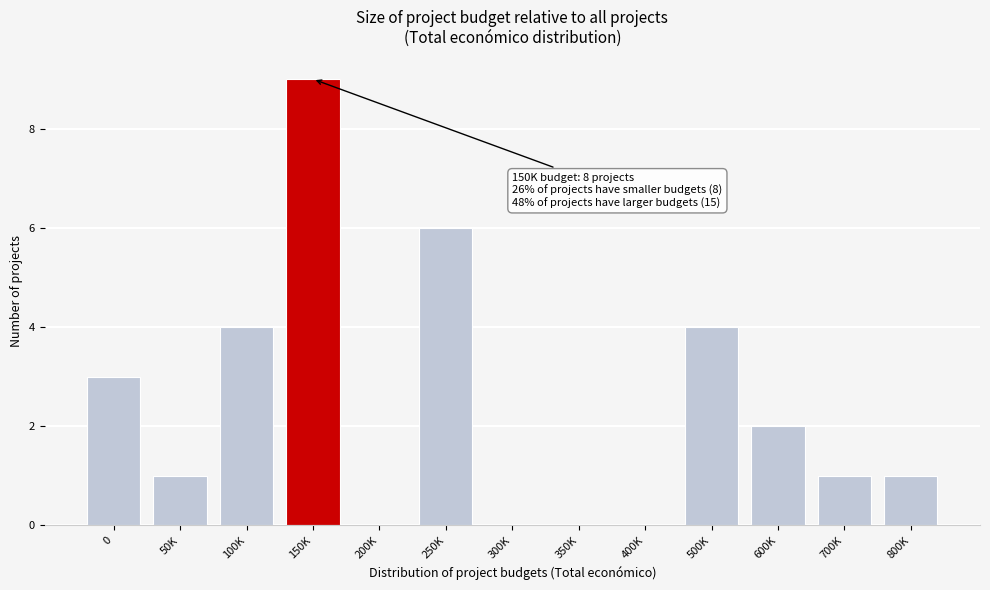

Reading left to right, transcribe all the data shown in this chart.

0=3	50K=1	100K=4	150K=9	200K=0	250K=6	300K=0	350K=0	400K=0	500K=4	600K=2	700K=1	800K=1